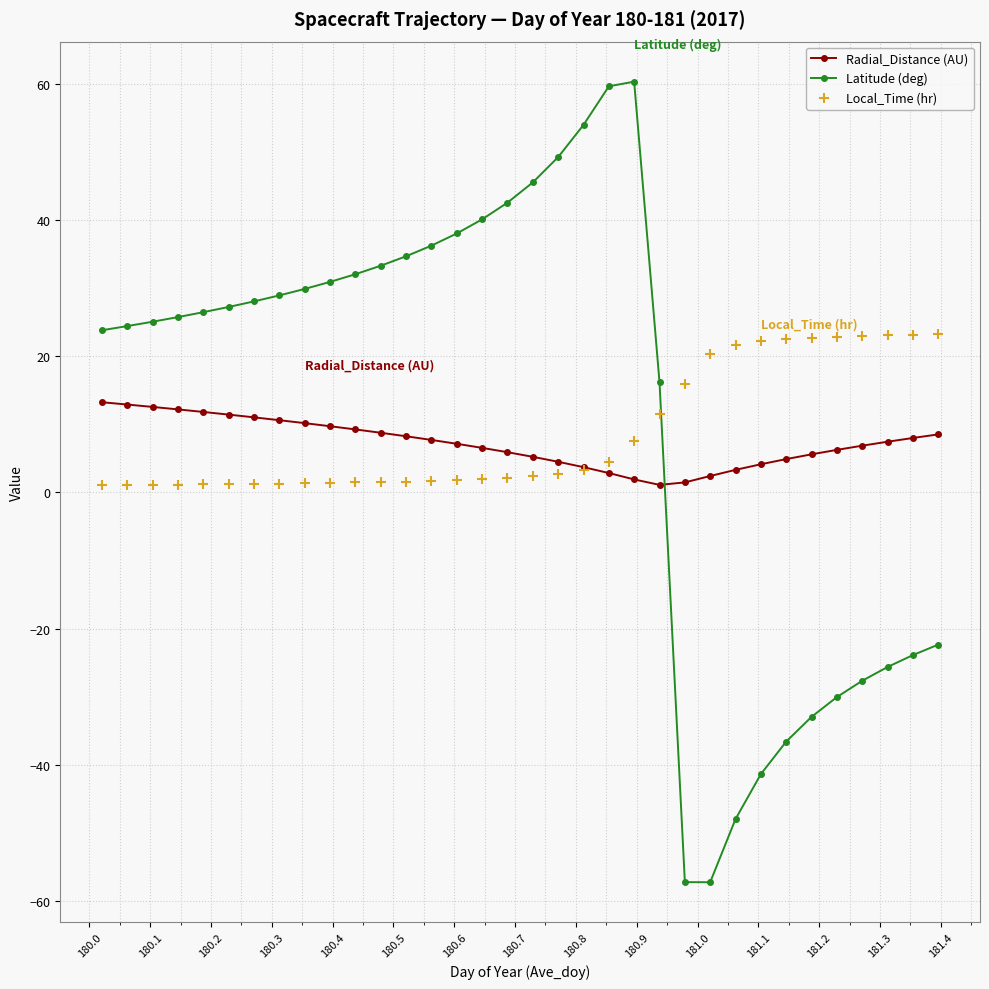

What is the maximum value for Radial_Distance (AU)?

13.2